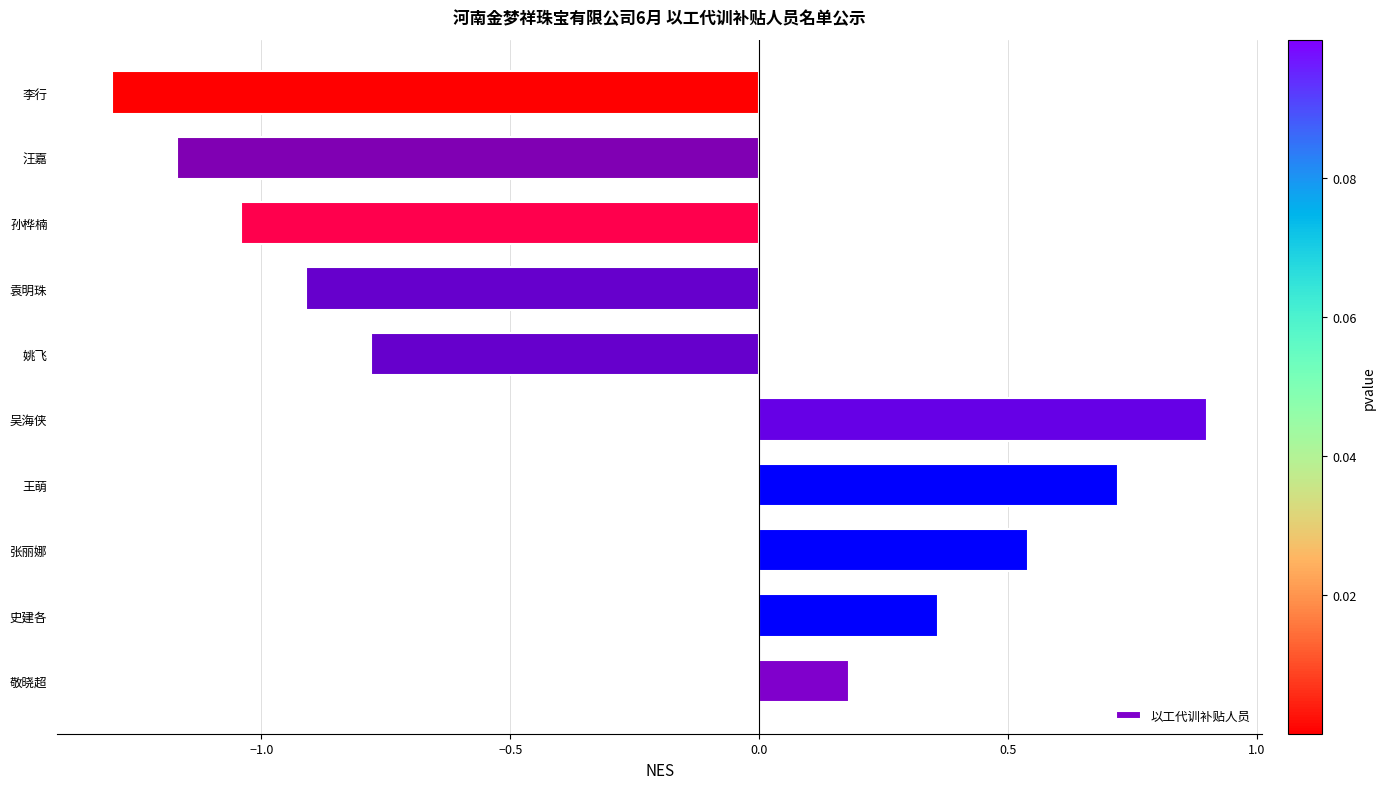

List the labels in order of value, largest first.

吴海侠, 王萌, 张丽娜, 史建各, 敬晓超, 姚飞, 袁明珠, 孙桦楠, 汪嘉, 李行